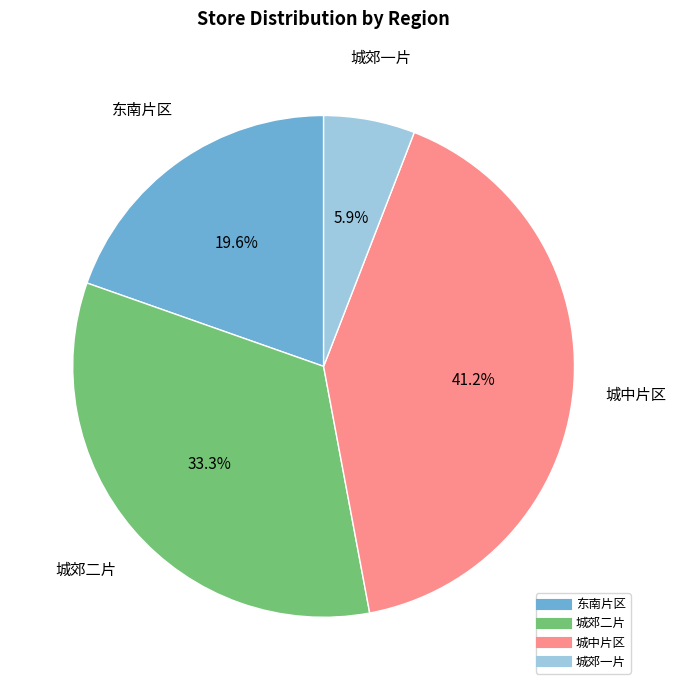

To the nearest percent, what percentage of the pie is 城中片区?

41%